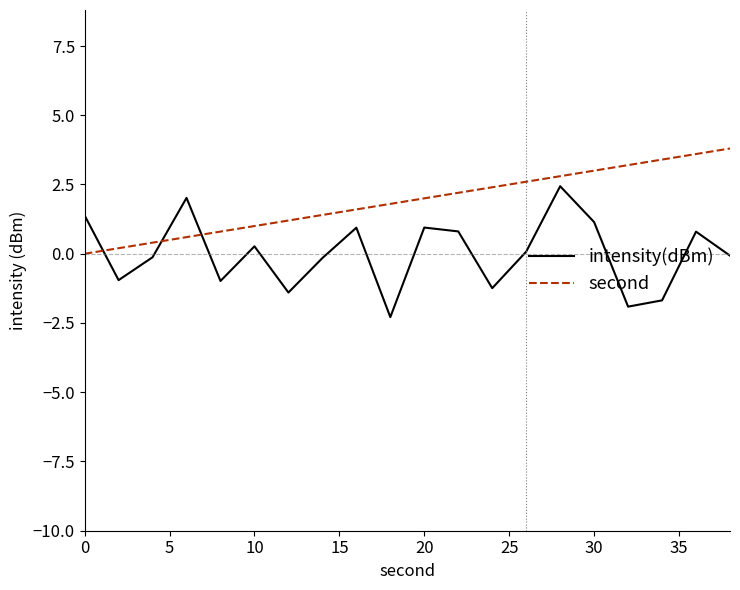

What is the difference between the second highest and second lowest values in the intensity(dBm) series?

3.9